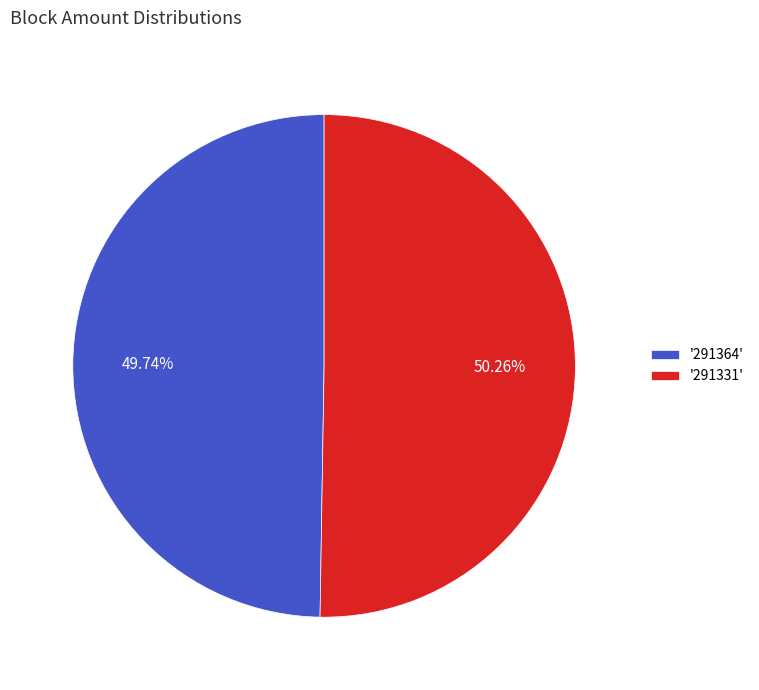

Which has a higher value, '291331' or '291364'?

'291331'